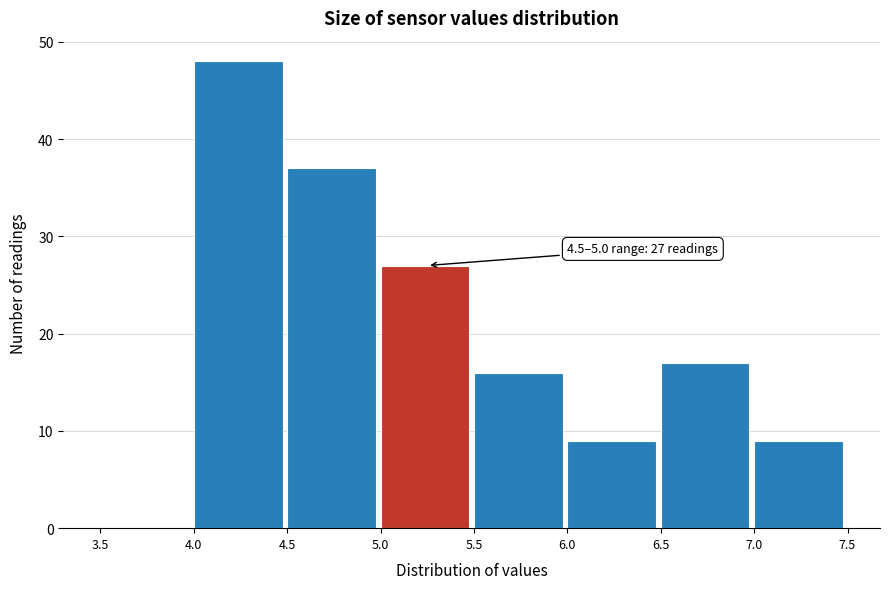

Over which range of the x-axis is the bar tallest?

4.0 to 4.5